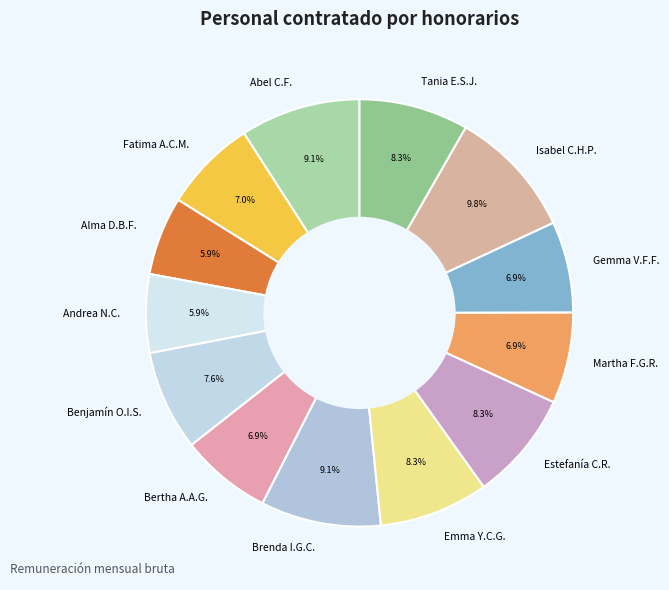

What percentage do Martha F.G.R. and Brenda I.G.C. together represent?

16.0%